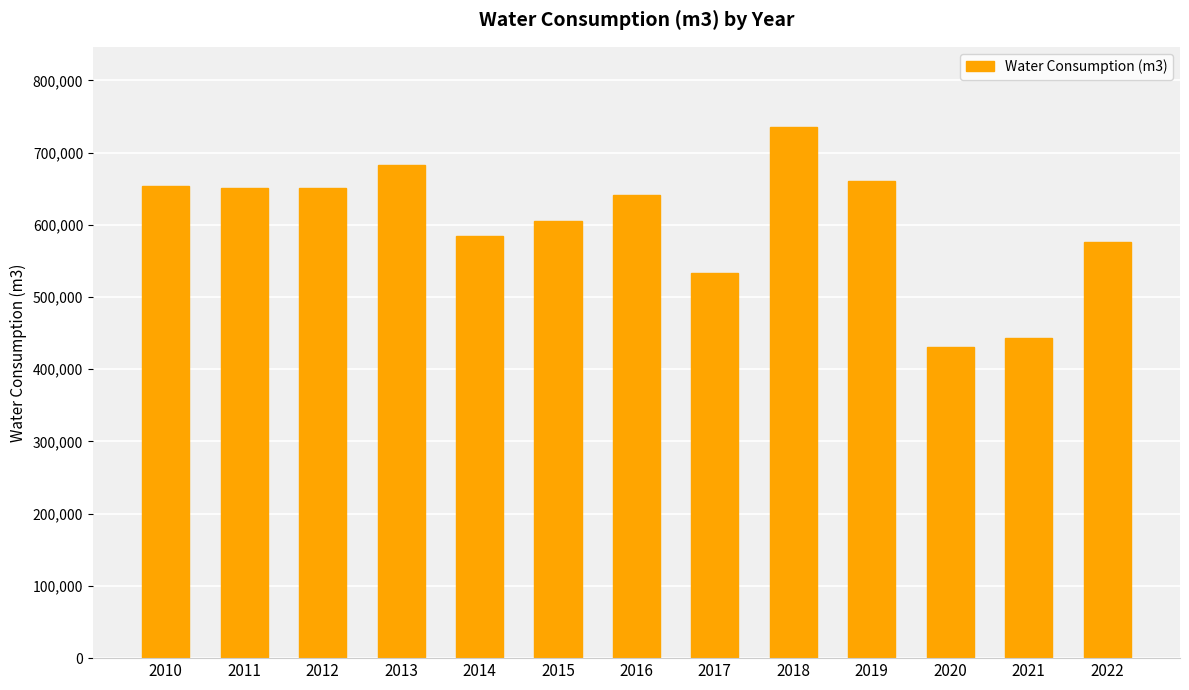

What is the change in value from 2011 to 2016?

-9755